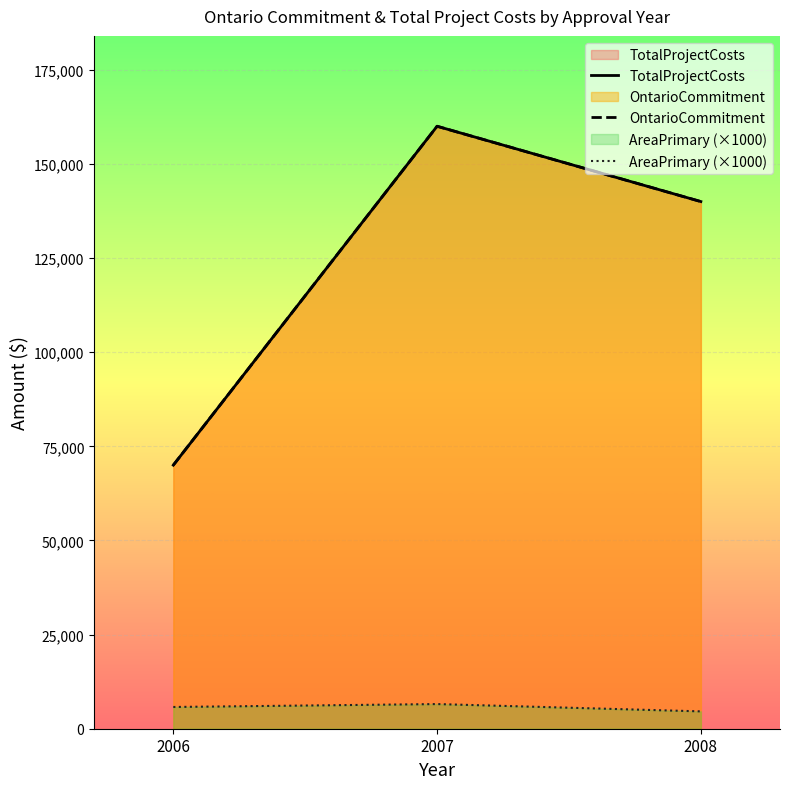

How many categories are shown in the chart?

3